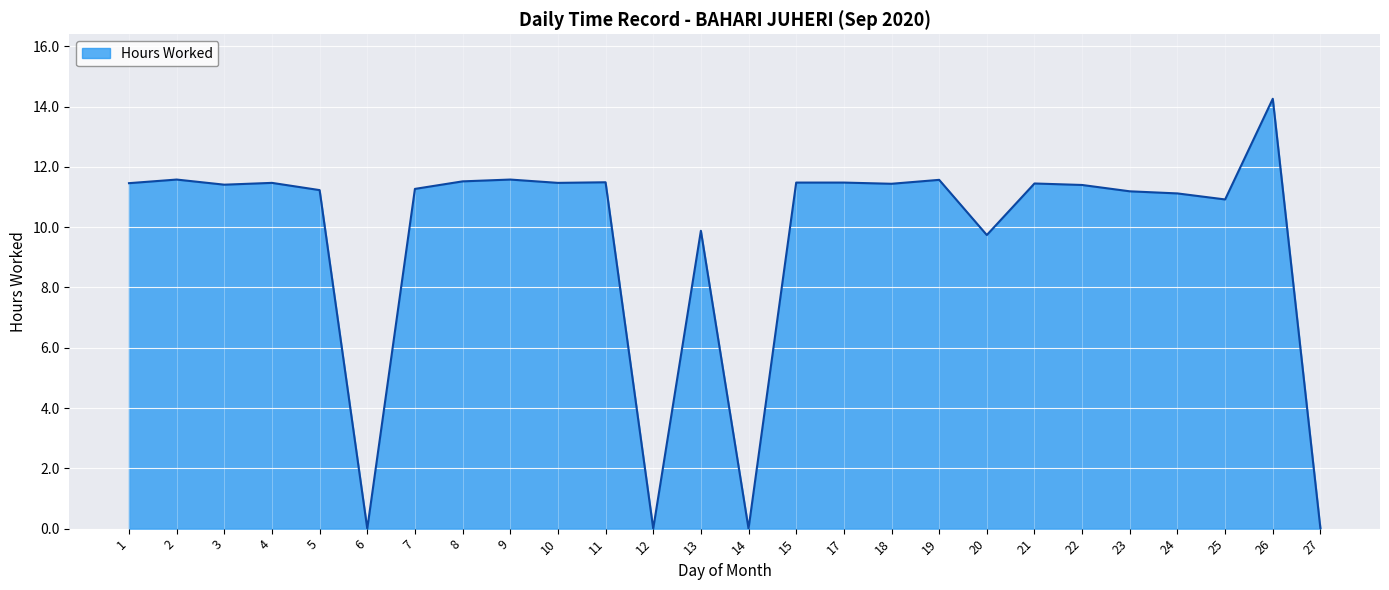

What is the difference between the values at 22 and 9?

0.2